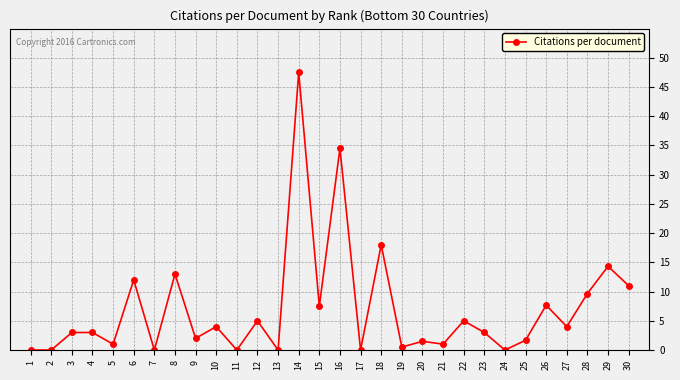

What is the difference between the second highest and minimum values?

34.5